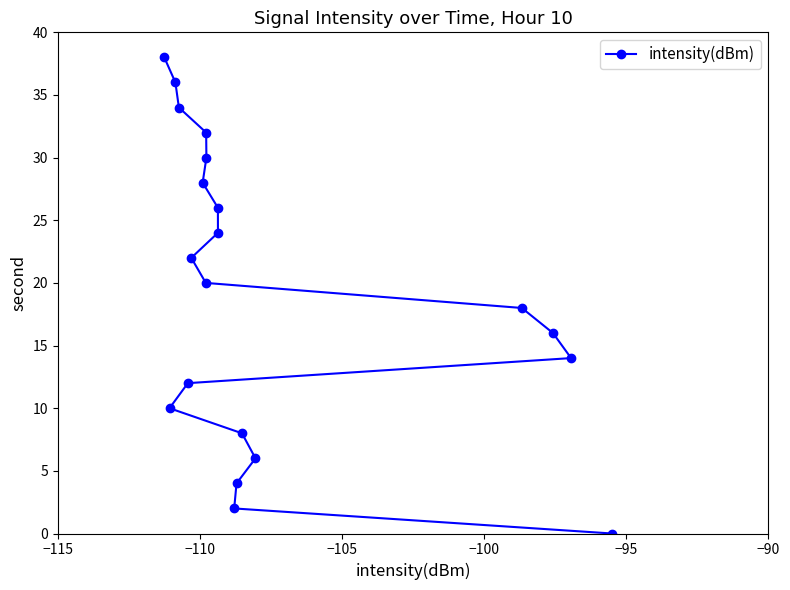

What is the difference between the maximum and second lowest values?

36